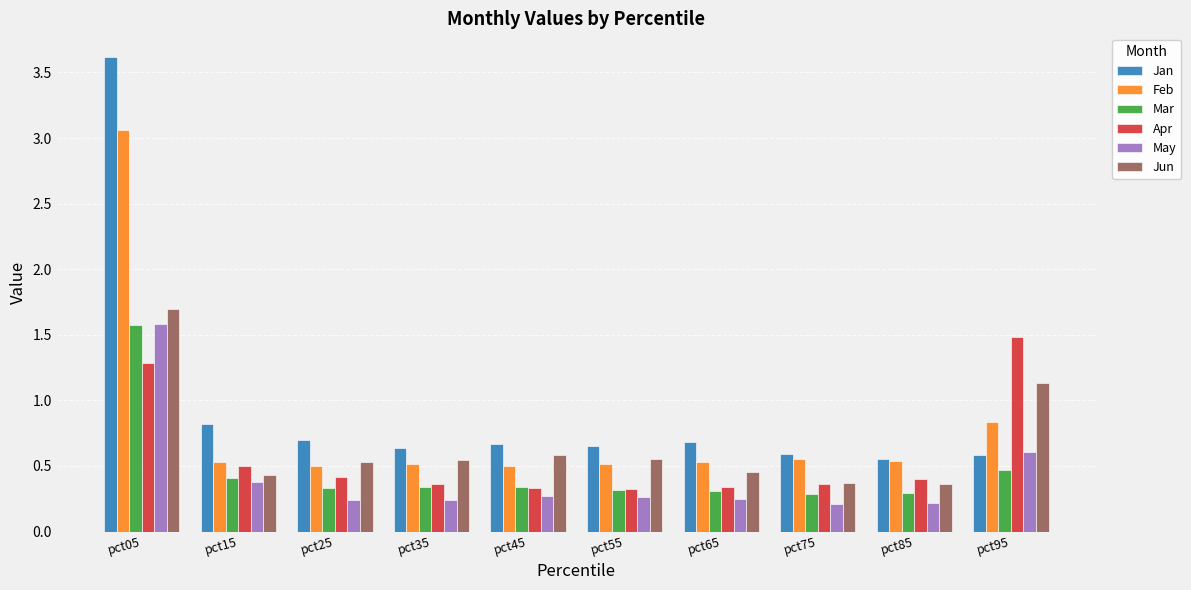

What are all the series names shown in the legend?

Jan, Feb, Mar, Apr, May, Jun